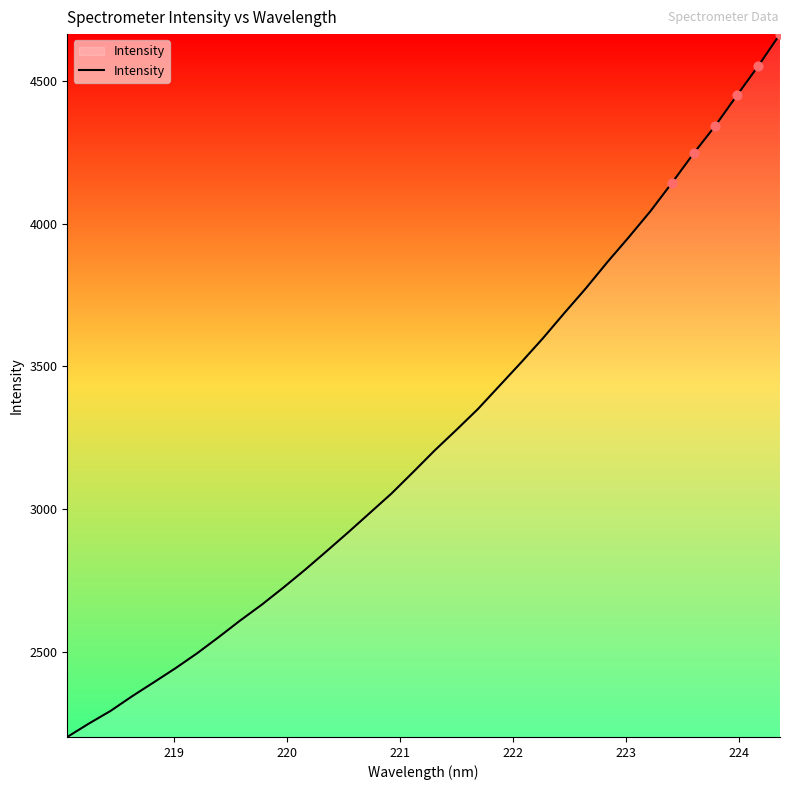

What is the maximum value shown in the chart?

4665.0